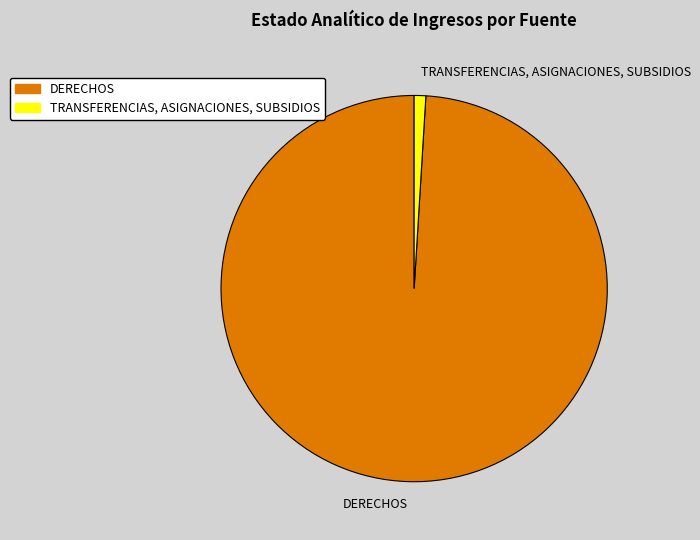

Which has a higher value, DERECHOS or TRANSFERENCIAS, ASIGNACIONES, SUBSIDIOS?

DERECHOS